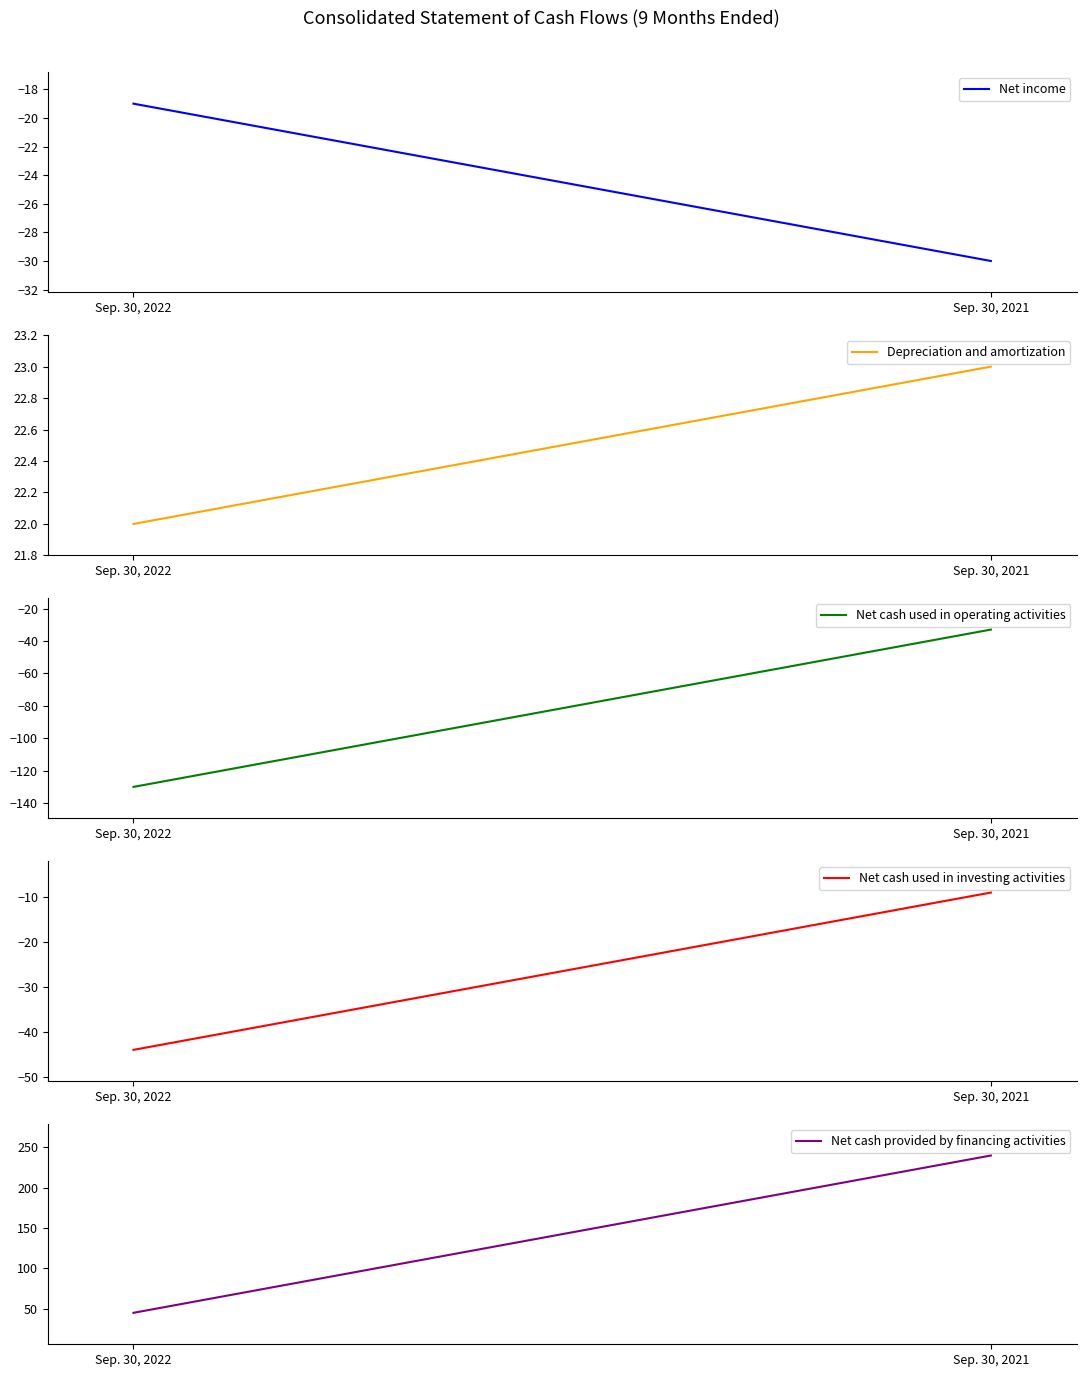

Is the value of Net cash used in investing activities at Sep. 30, 2022 greater than the value of Depreciation and amortization at Sep. 30, 2022?

No